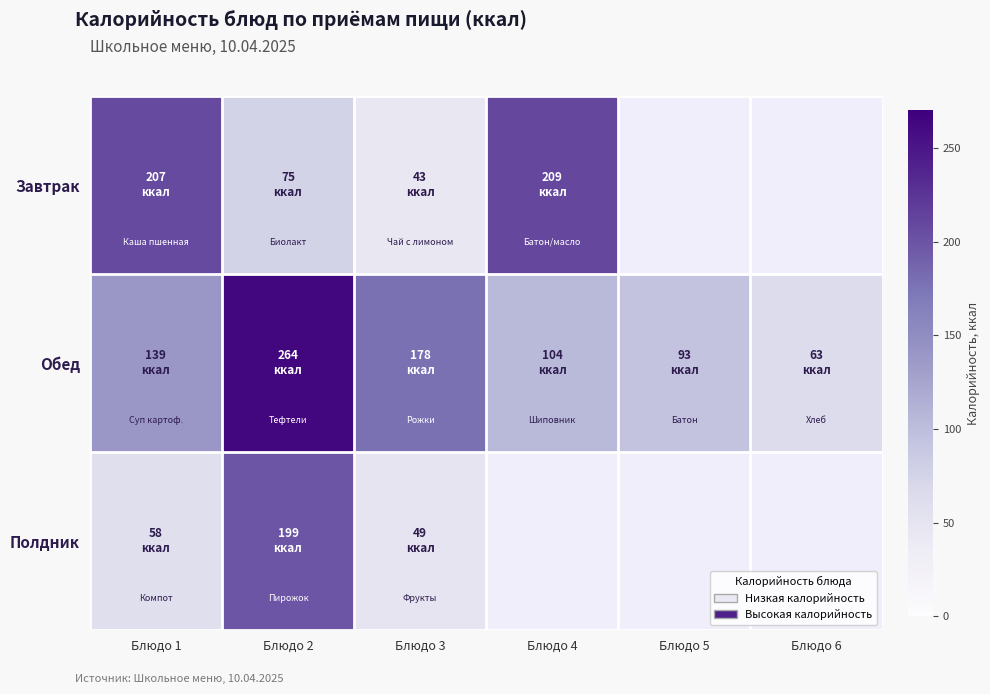

Between Блюдо 1 and Блюдо 3, which is larger?

Блюдо 1